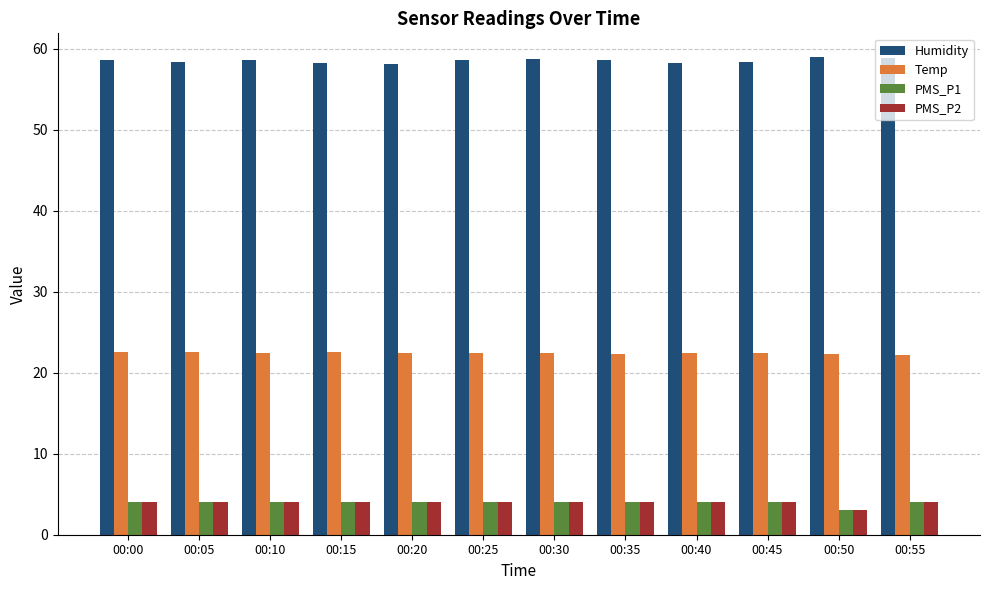

What is the maximum value for PMS_P1?

4.0